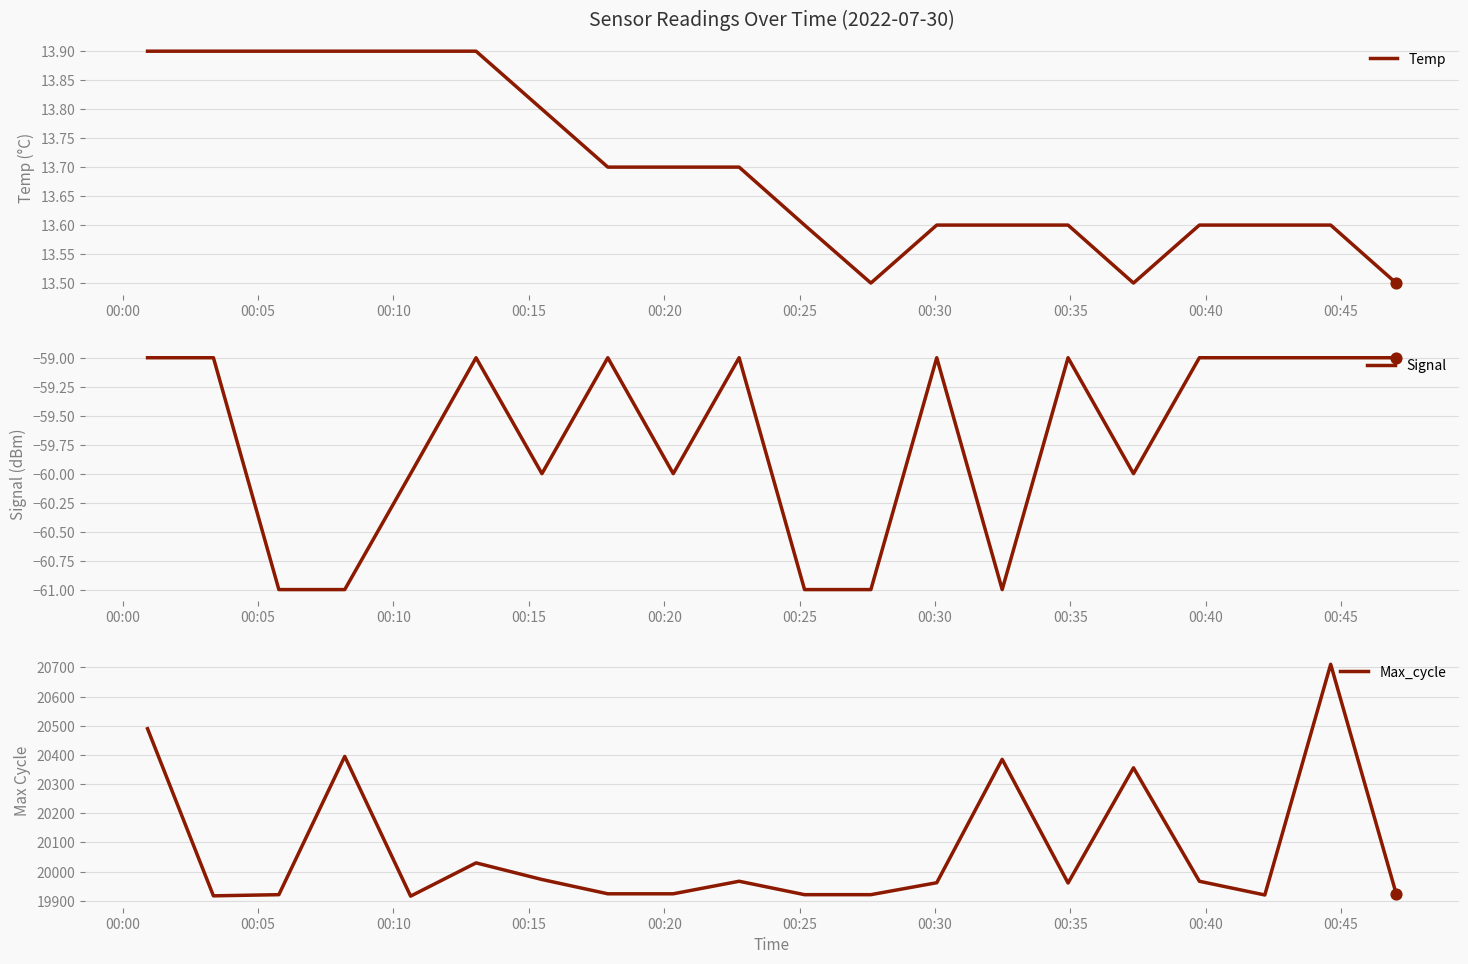

Which series has the largest total across all categories?

Max_cycle